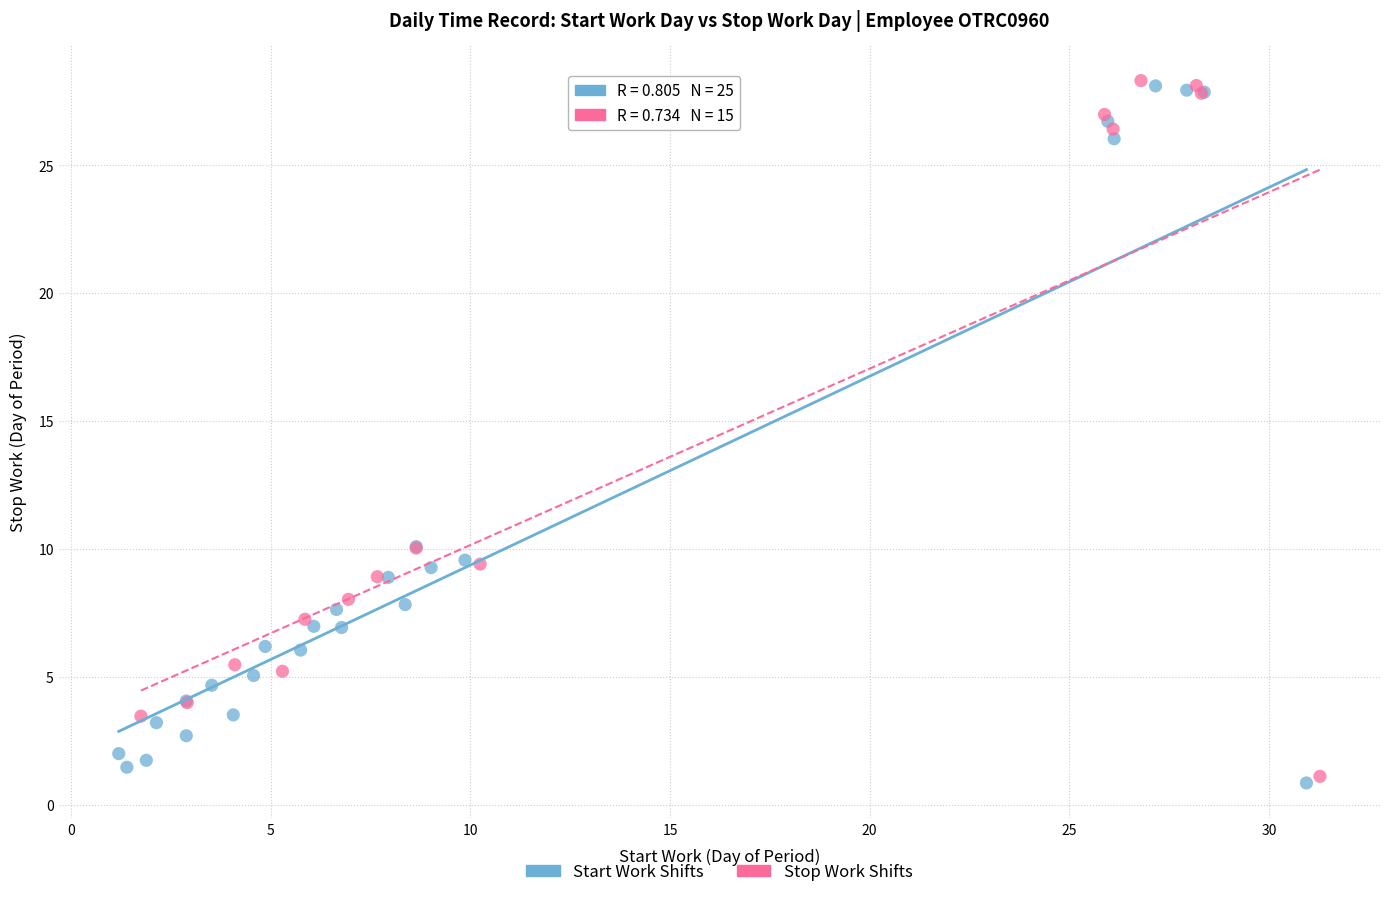

Which series has the largest Y range (max minus min)?

Start Work Shifts